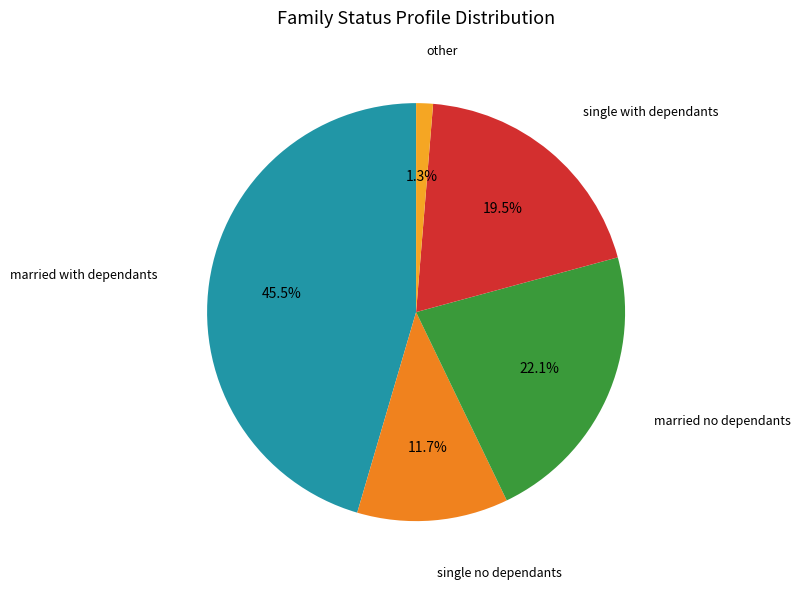

Which slice is the largest?

married with dependants